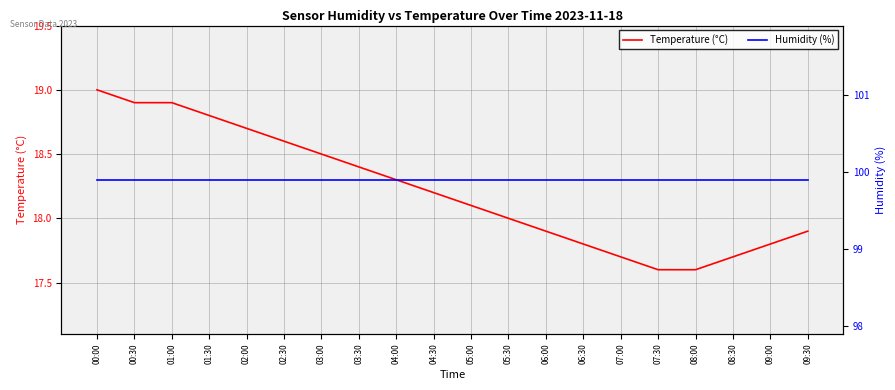

Reading left to right, transcribe all the data shown in this chart.

Temperature (°C): 19.0	18.9	18.9	18.8	18.7	18.6	18.5	18.4	18.3	18.2	18.1	18.0	17.9	17.8	17.7	17.6	17.6	17.7	17.8	17.9
Humidity (%): 99.9	99.9	99.9	99.9	99.9	99.9	99.9	99.9	99.9	99.9	99.9	99.9	99.9	99.9	99.9	99.9	99.9	99.9	99.9	99.9